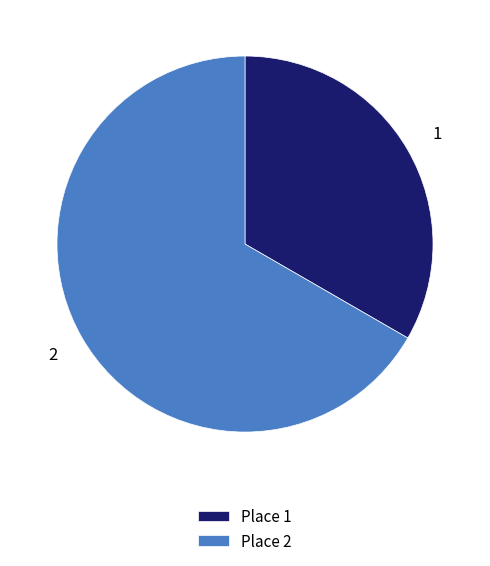

Do 2 and 1 together represent more than half of the pie?

Yes